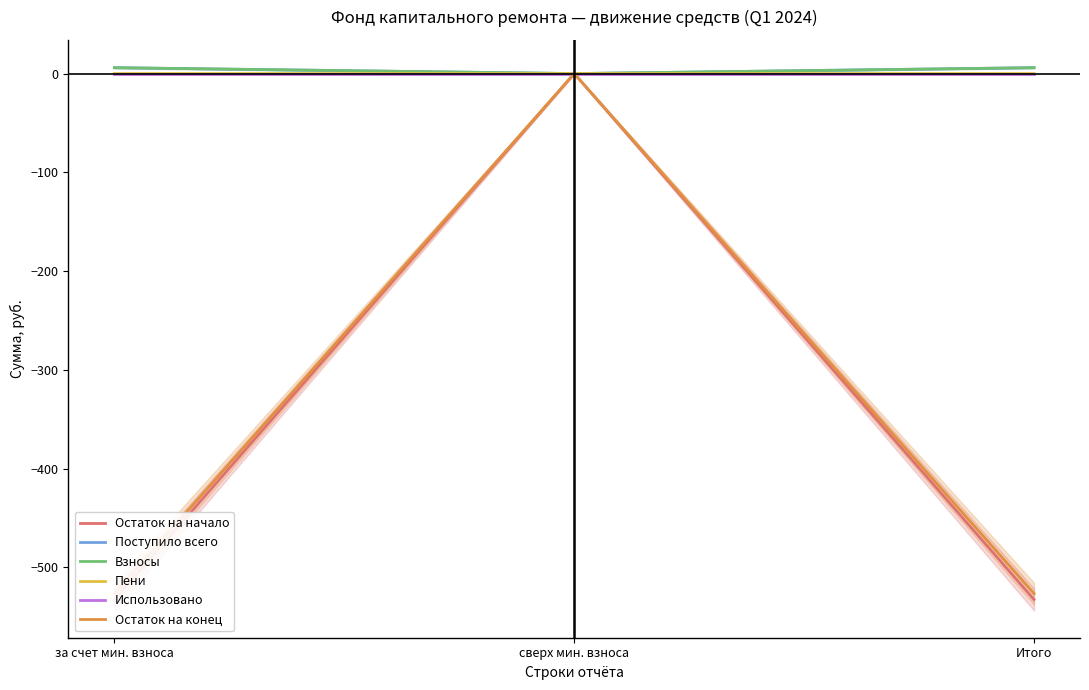

What is the minimum value shown in the chart?

-532.5